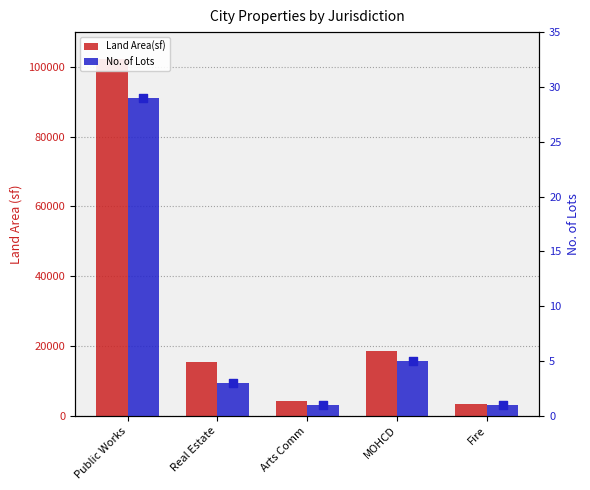

Which series has the largest total across all categories?

Land Area(sf)